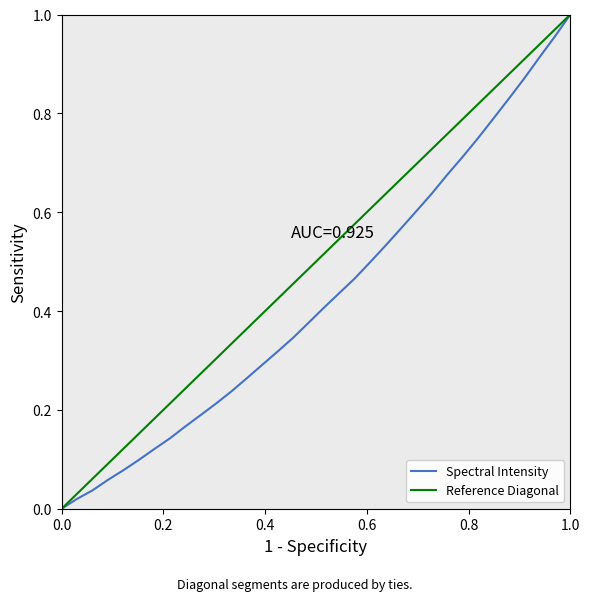

The Spectral Intensity series shows 0.0 at 0.0. True or false?

True